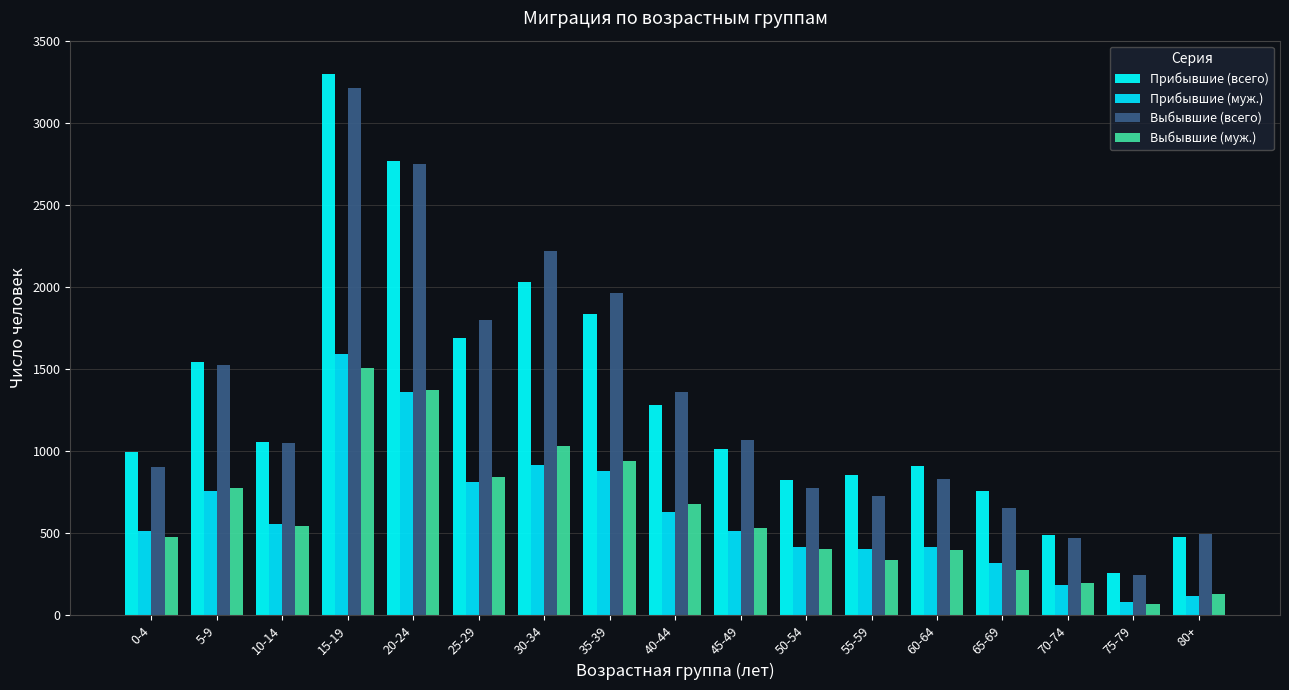

Is the value of Прибывшие (муж.) at 55-59 greater than the value of Выбывшие (муж.) at 20-24?

No